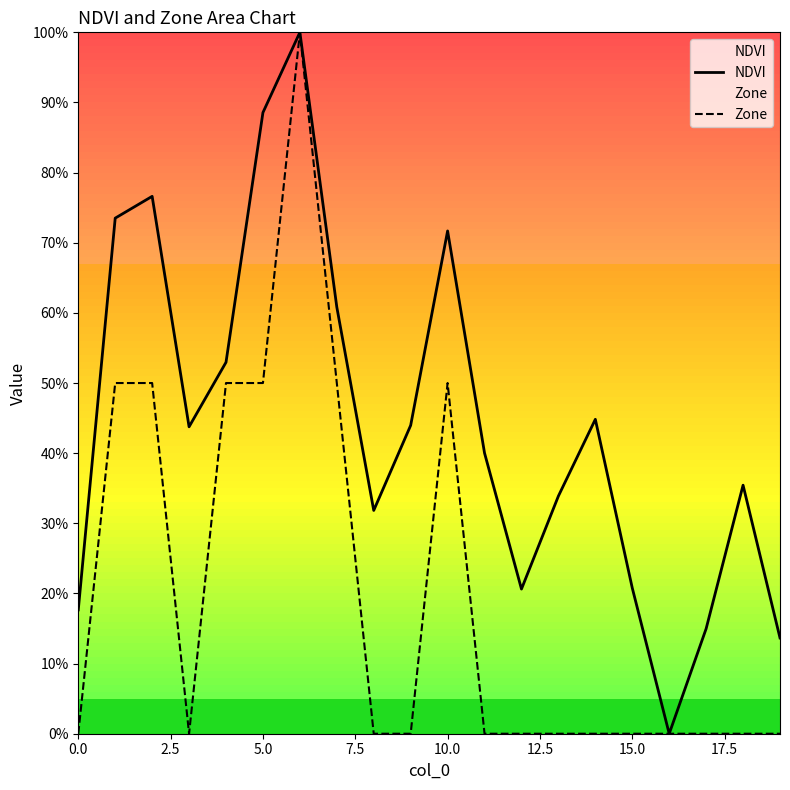

True or false: Zone has more than 2 interior local peaks.

False